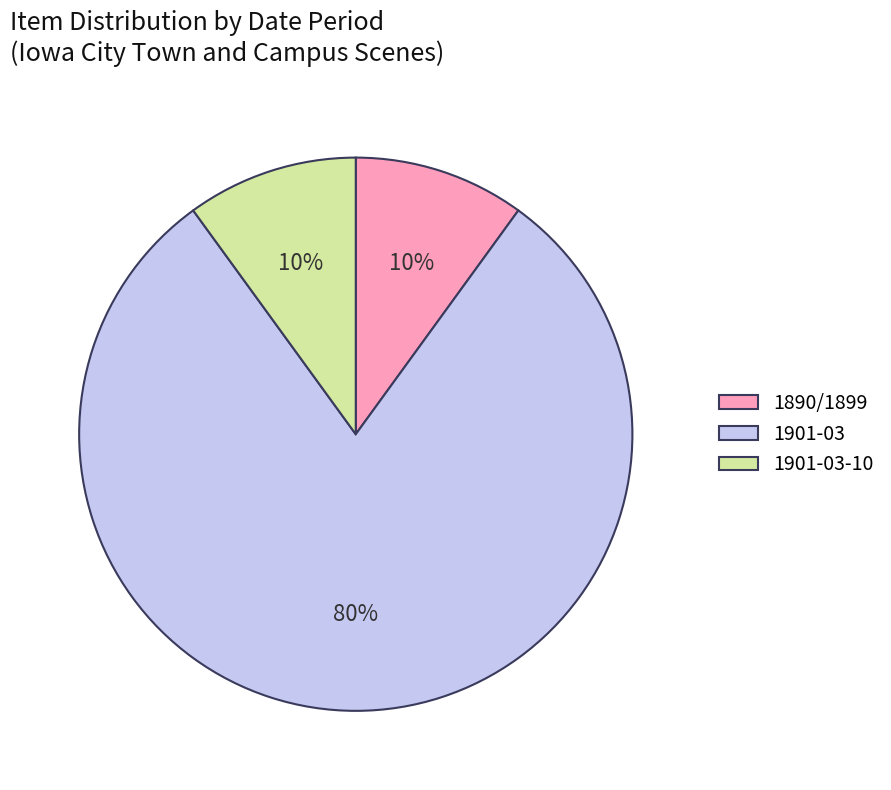

How many segments does this pie chart have?

3